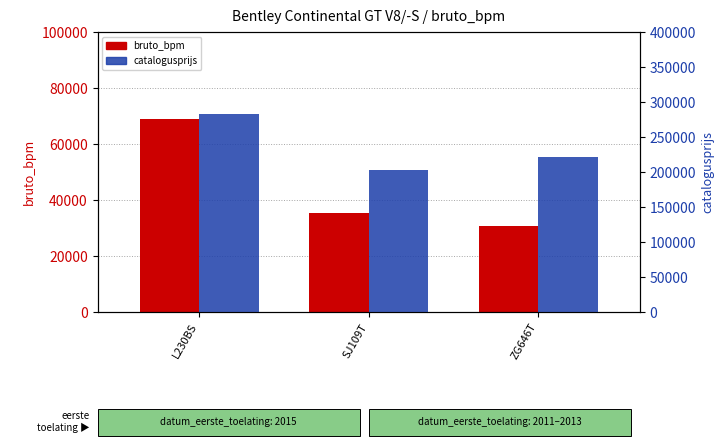

What is the label of the 2nd bar from the left?

SJ109T